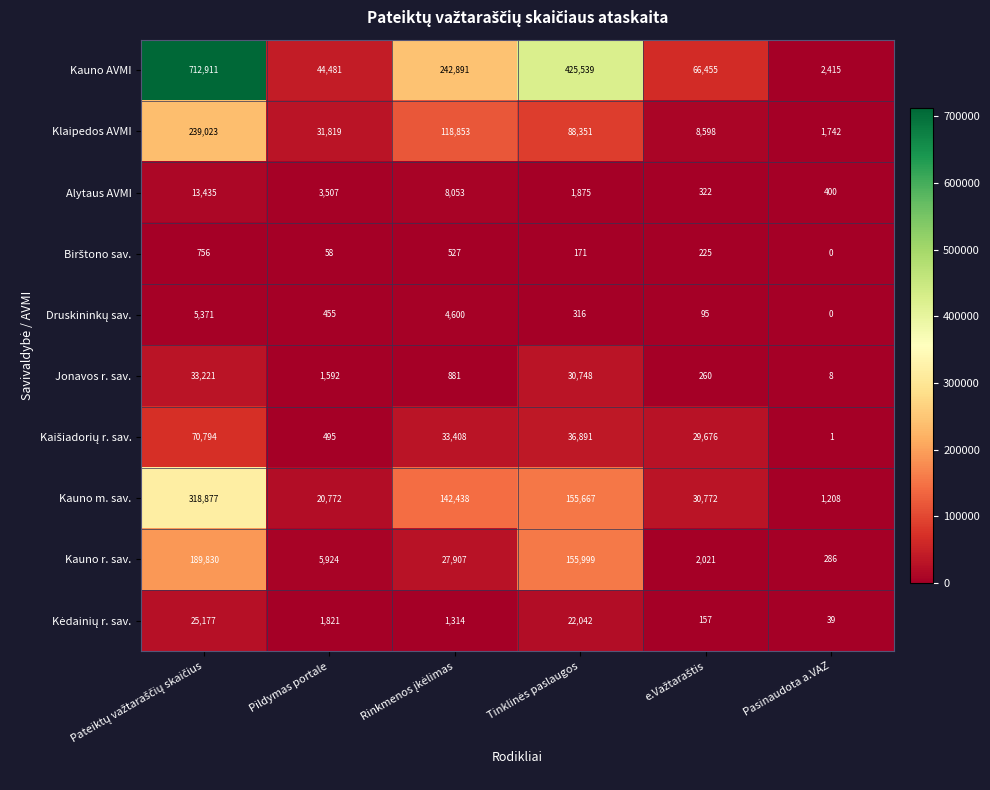

Which series has the largest total across all categories?

Kauno AVMI